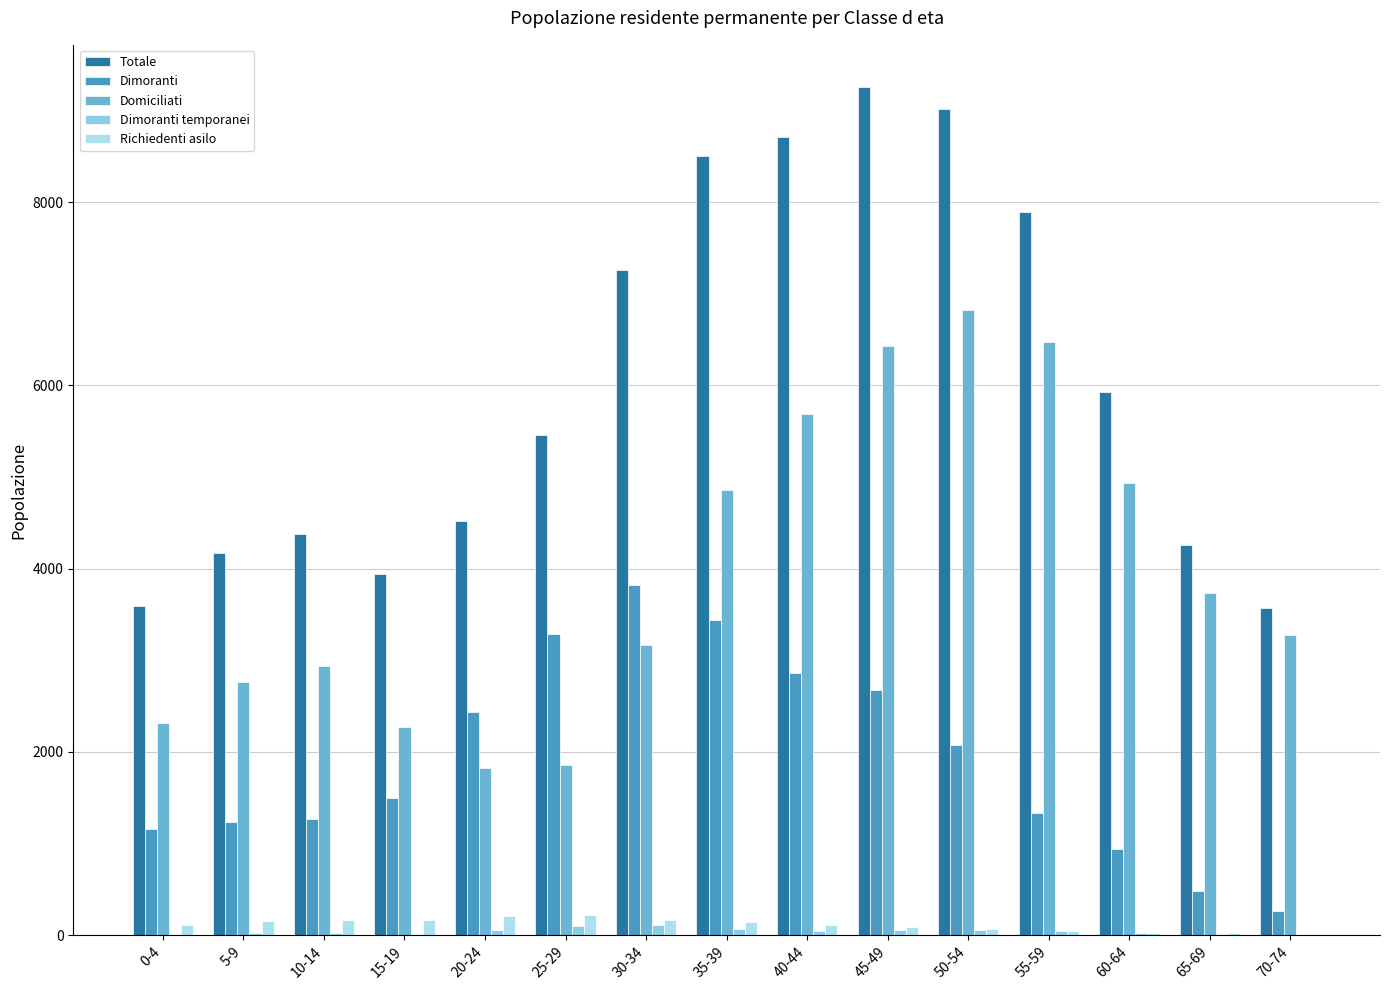

Which label corresponds to the smallest value in the chart?

70-74